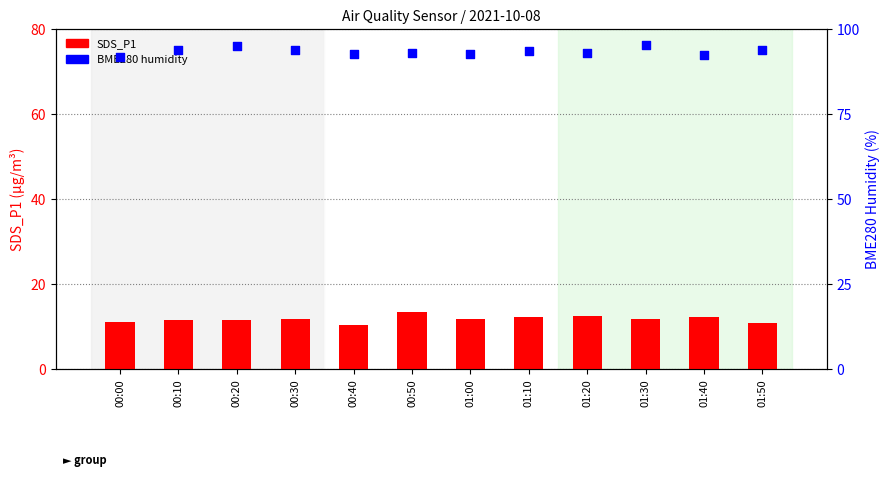

At which category is the sum across all series the highest?

01:30